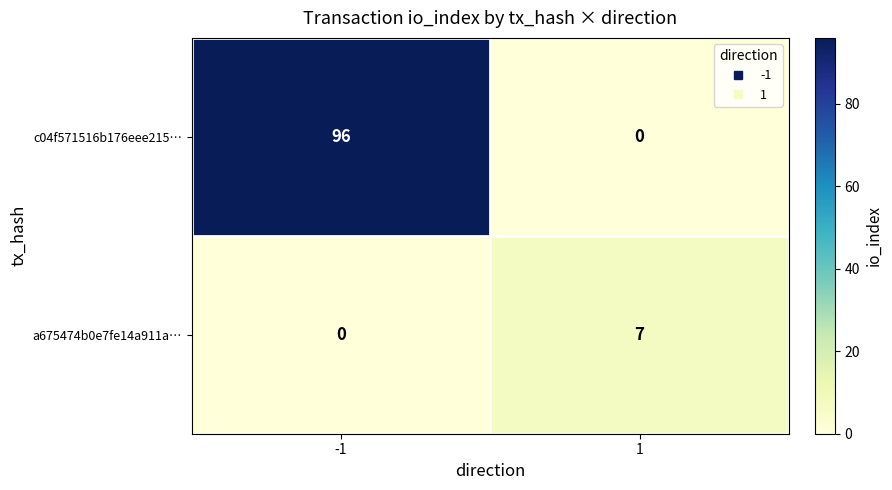

At which category is the sum across all series the highest?

-1